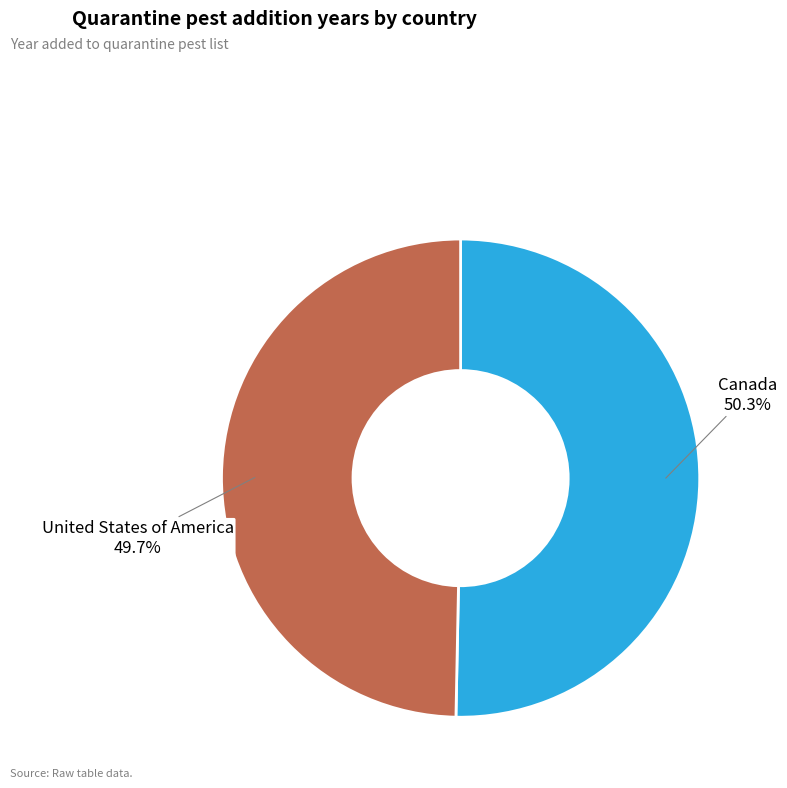

Count the number of slices in the pie.

2